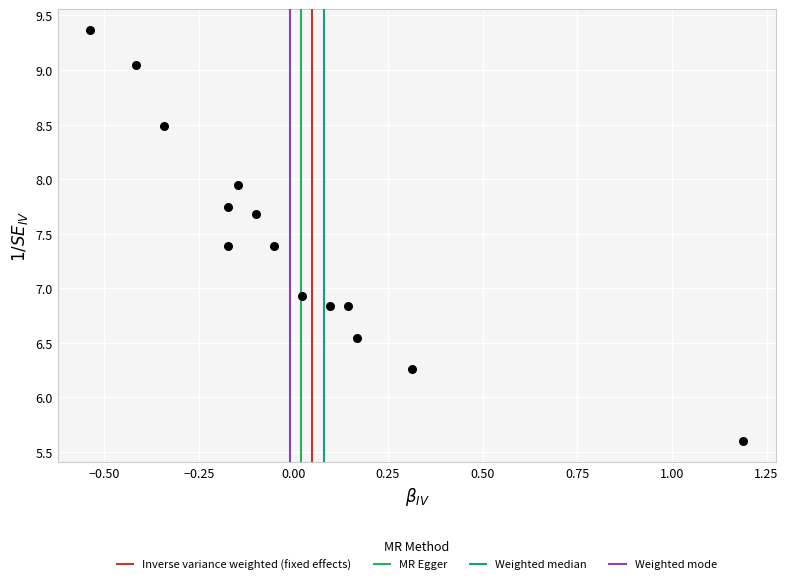

What Y value in the scatter plot is closest to 7?

6.9